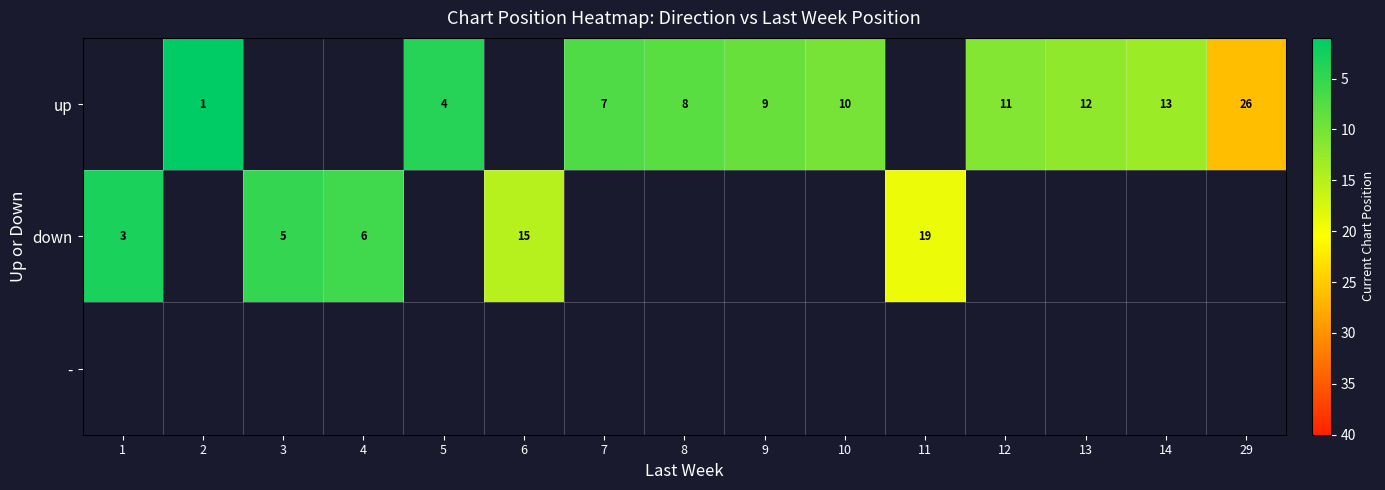

The down series shows 15 at 6. True or false?

True